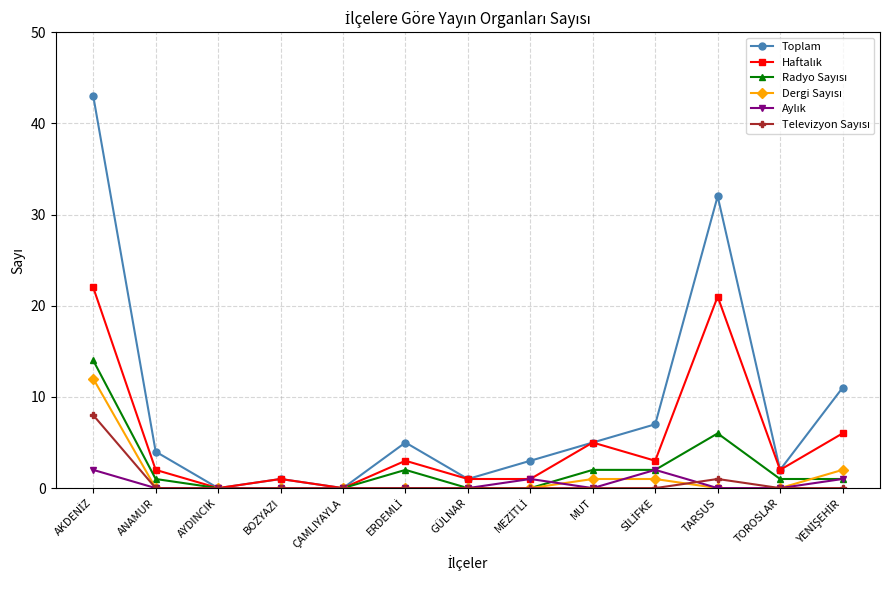

Which series has the widest spread of values?

Toplam